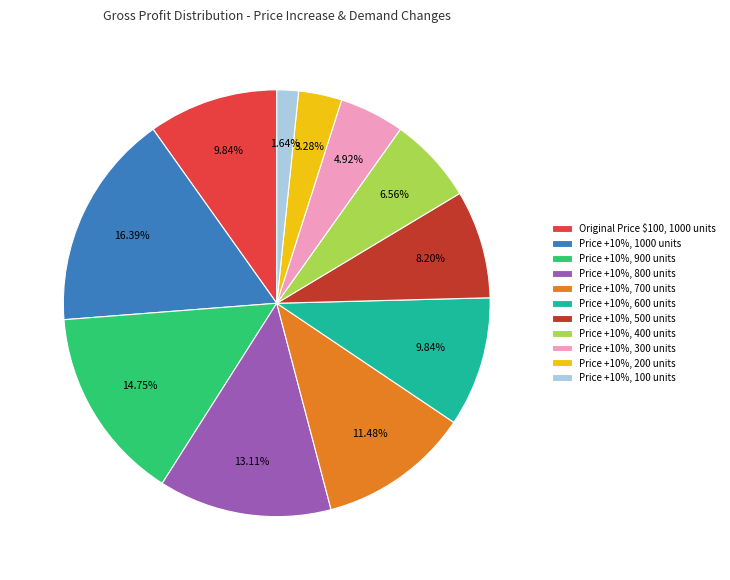

To the nearest percent, what is the difference between the largest and smallest slice percentages?

15%